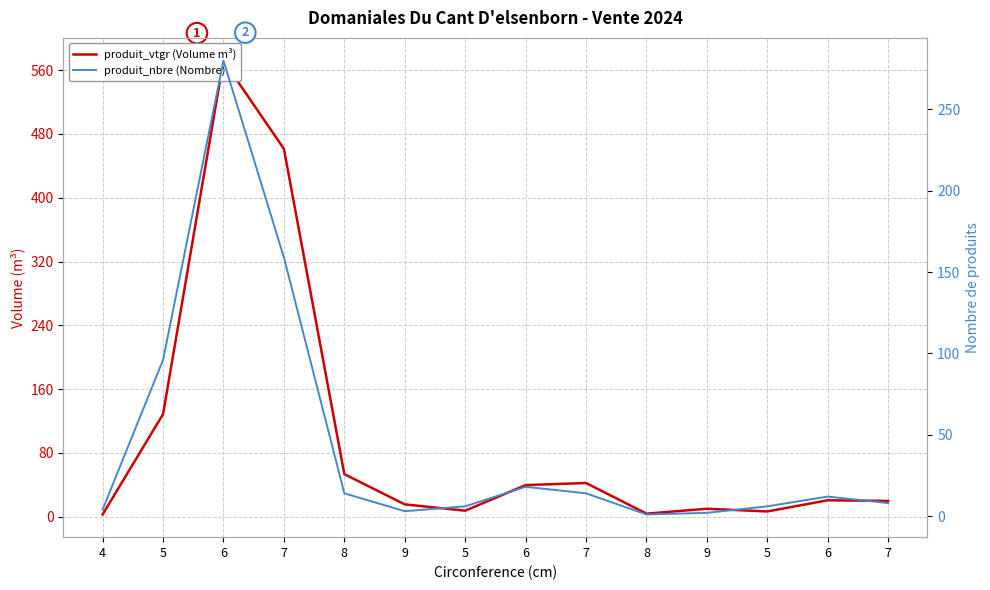

Reading right to left, what are all the values shown in this chart?

produit_vtgr (Volume m³): 19.9	20.7	6.7	10.1	3.9	42.4	39.8	7.6	15.6	53.5	461.4	572.0	128.7	2.9
produit_nbre (Nombre): 8.0	12.0	6.0	2.0	1.0	14.0	18.0	6.0	3.0	14.0	159.0	280.0	96.0	4.0